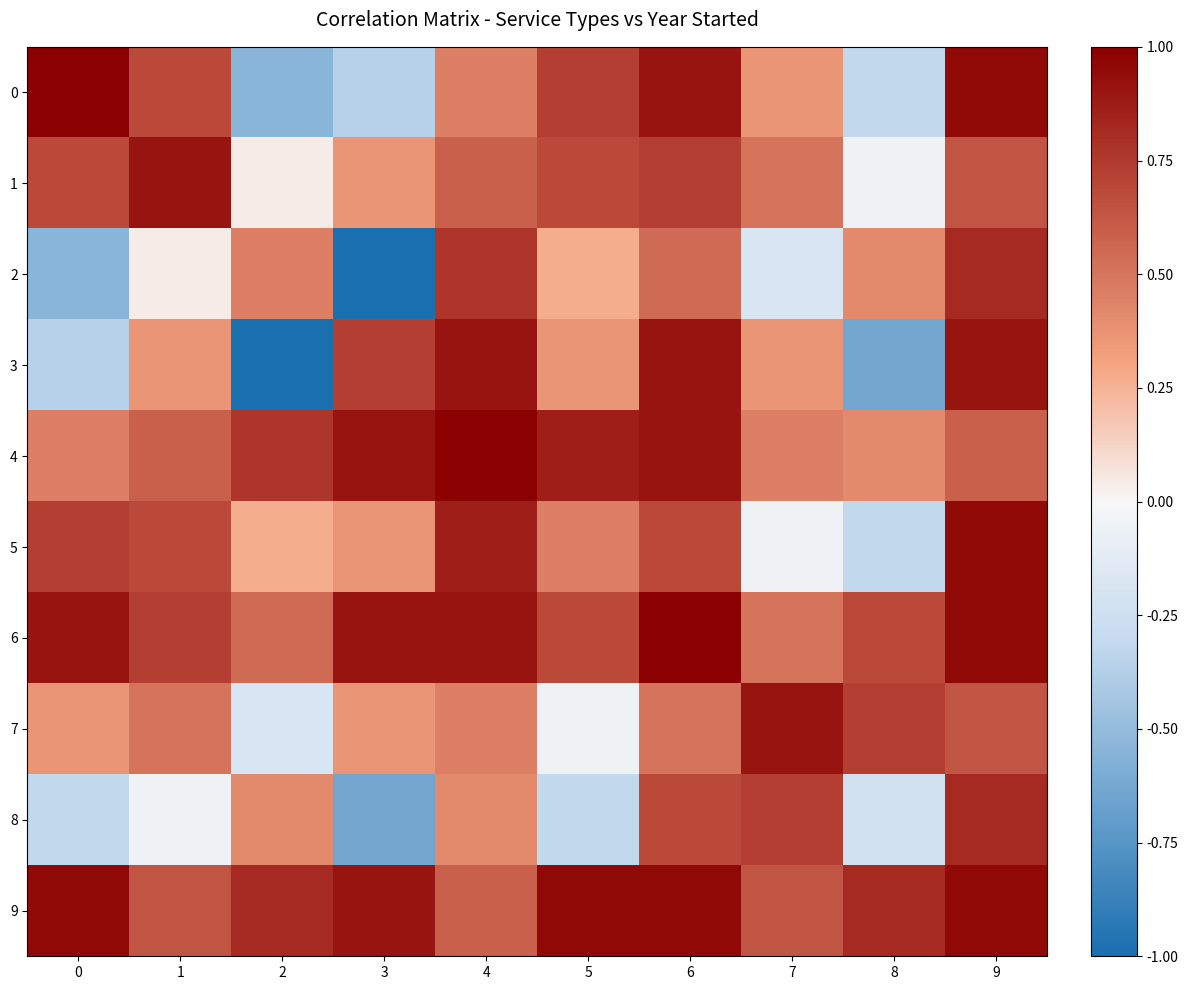

Between 2 and 8, which series saw the biggest shift?

7